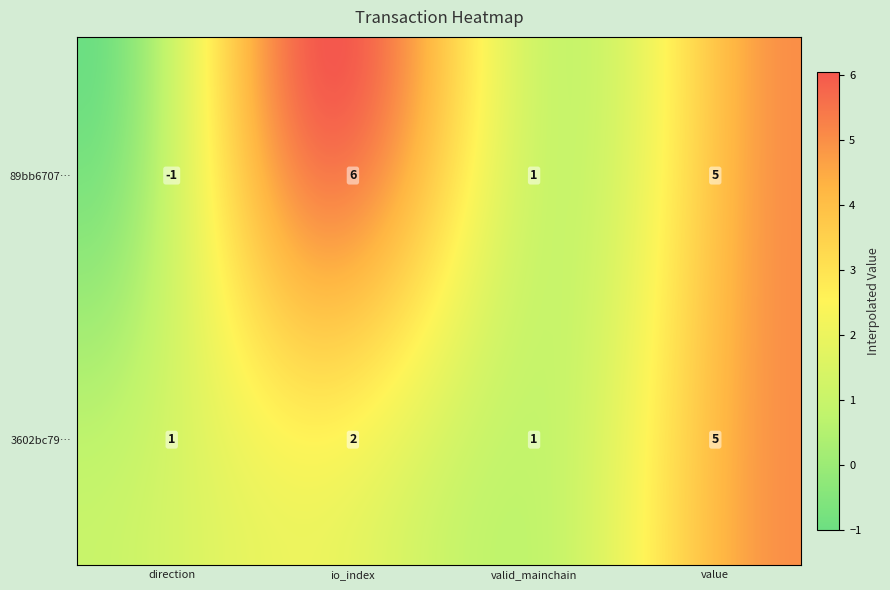

Reading right to left, extract all data points from this chart.

89bb6707ab43b52dedde5fad21ea9e1af424d99: 5	1	6	-1
3602bc79eeb8051023d611073360be4a3120e99: 5	1	2	1